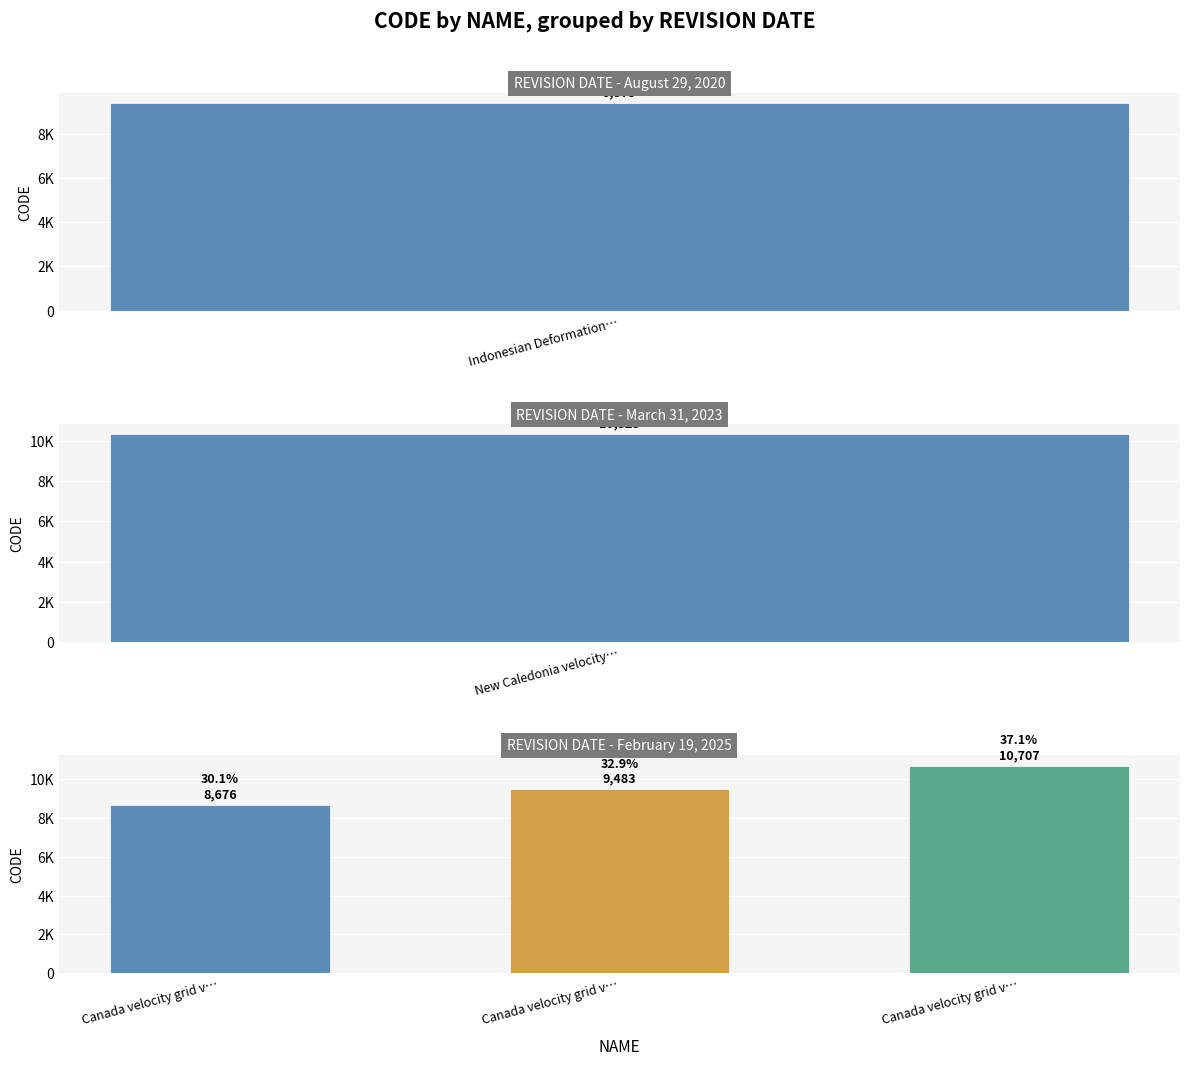

Reading left to right, transcribe all the data shown in this chart.

Canada velocity grid v6=8676	Canada velocity grid v7=9483	Canada velocity grid v8=10707	Indonesian Deformation Model 2020=9375	New Caledonia velocity model 2015=10323